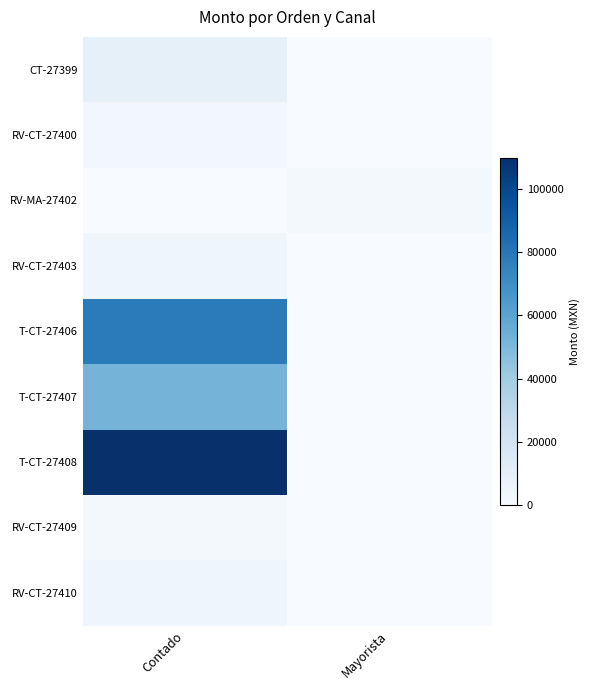

At which category is the sum across all series the highest?

Contado